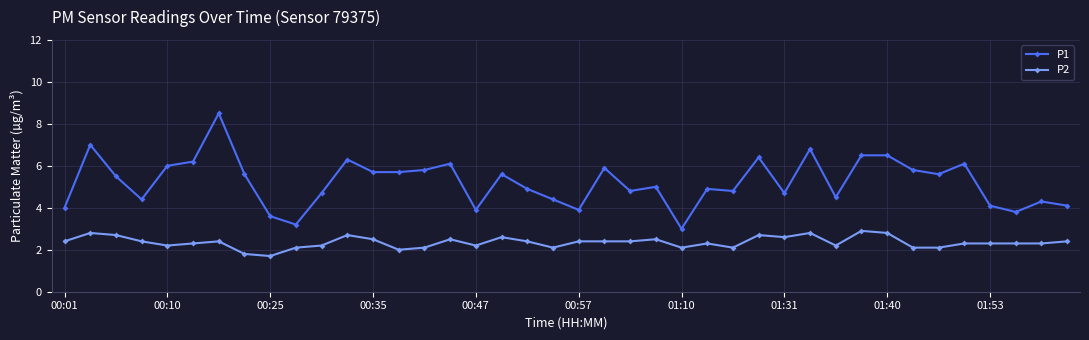

True or false: P2 and P1 intersect in this chart.

False